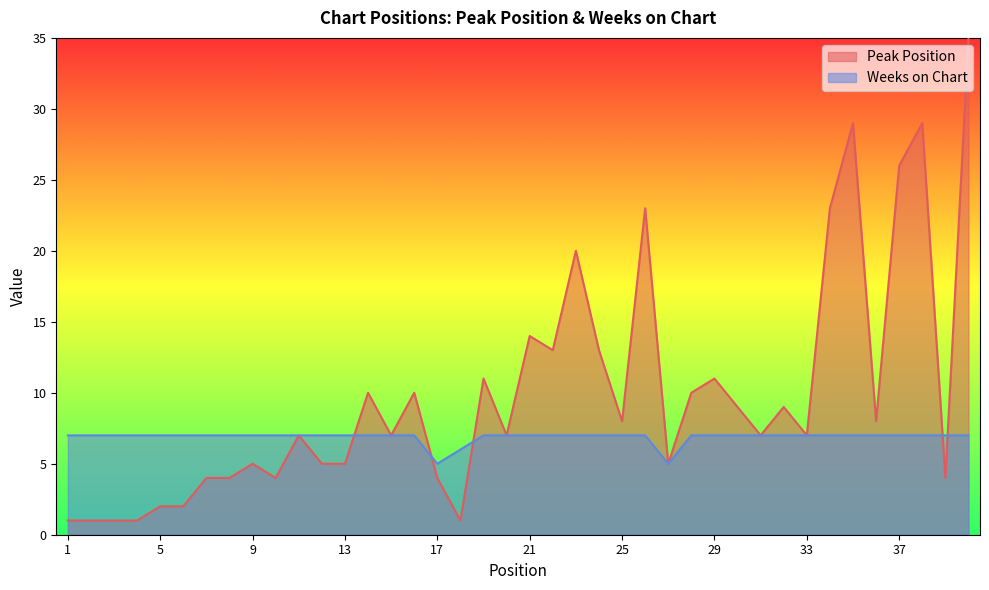

What is the total value across all series at 11?

14